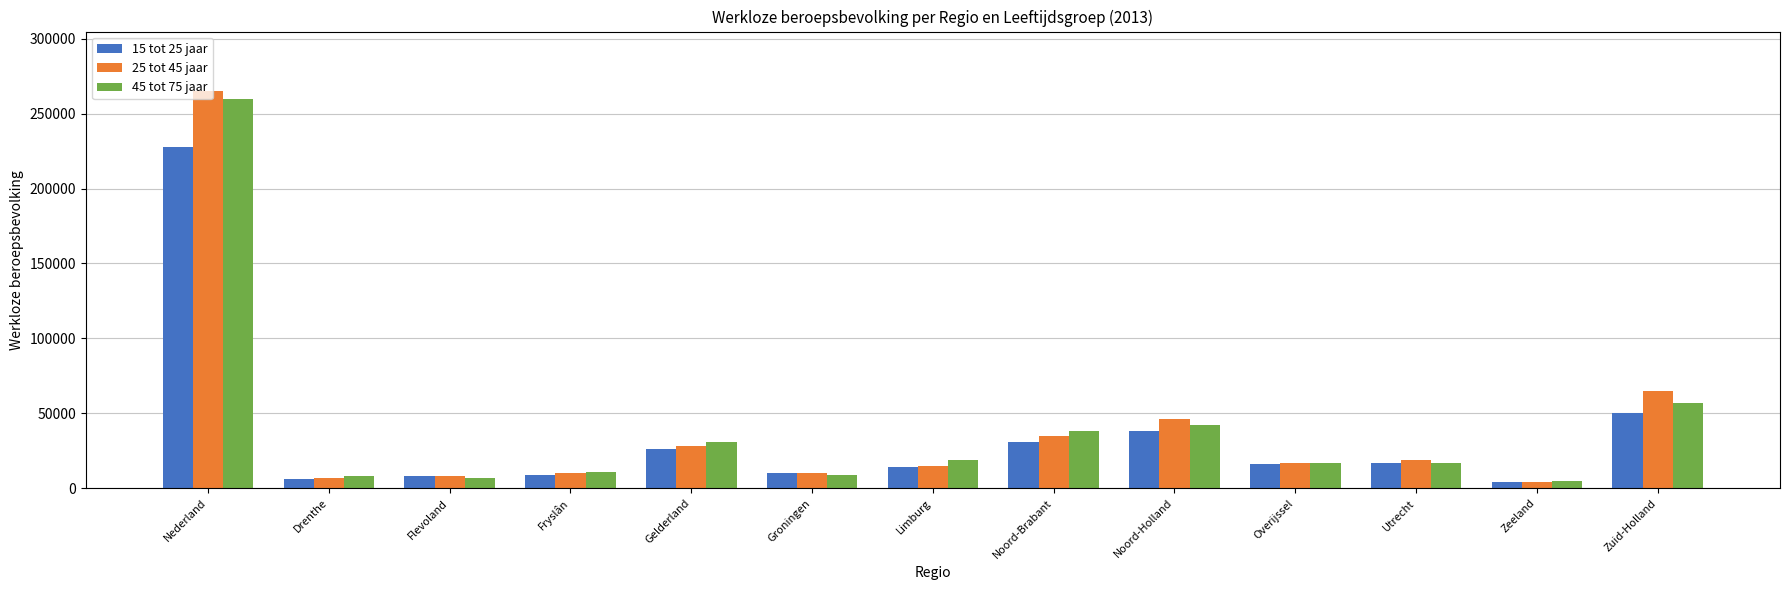

What is the average value of the 25 tot 45 jaar series?

40692